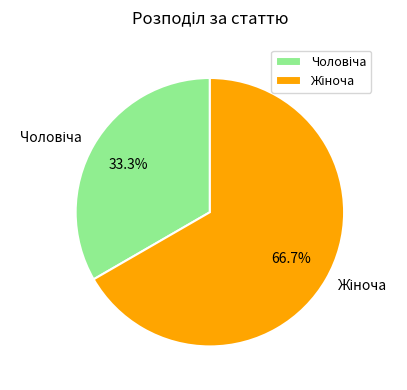

Does any single category account for the majority?

Yes